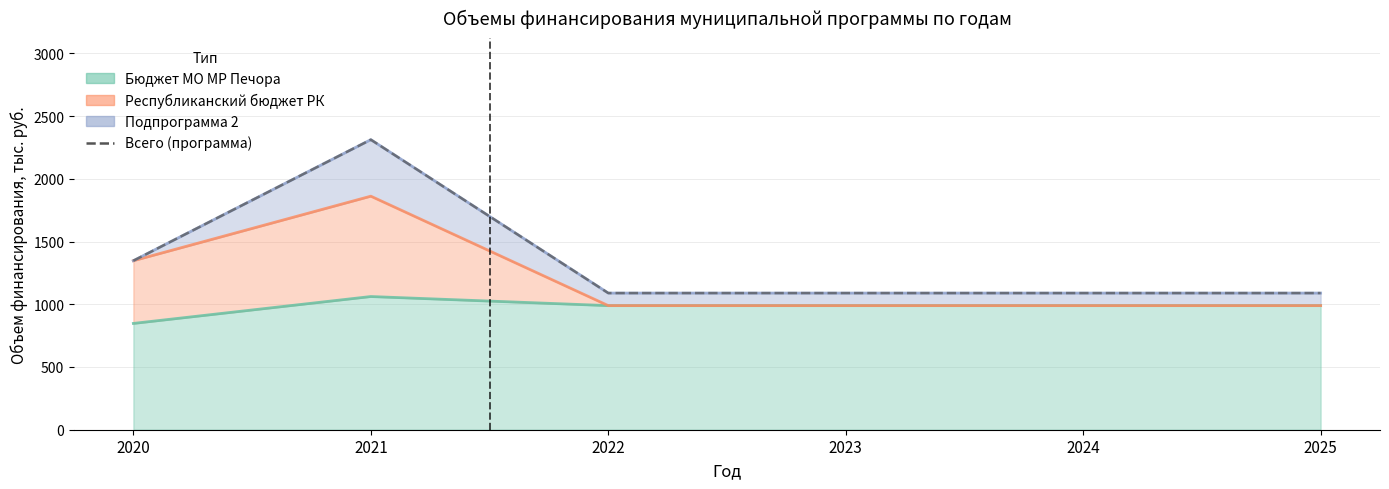

What is the value of the 2nd point from the left?

2312.2